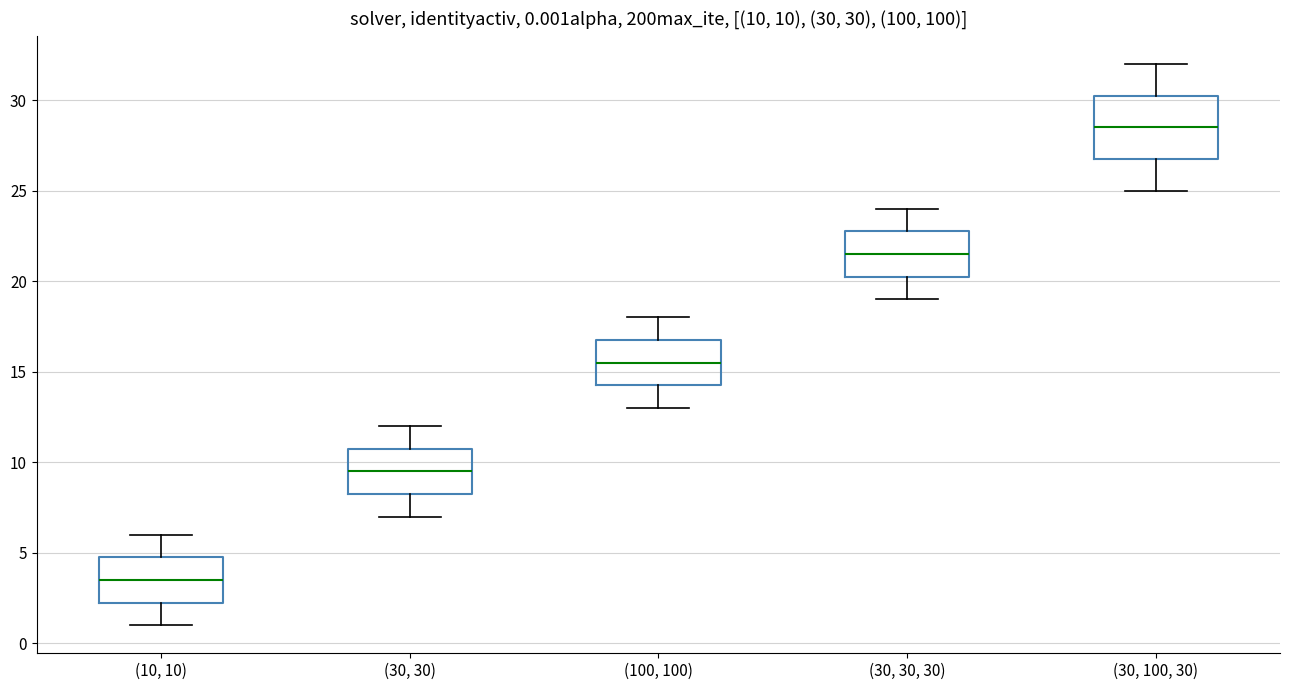

Which box is the tallest, from its lower edge to its upper edge?

(30, 100, 30)